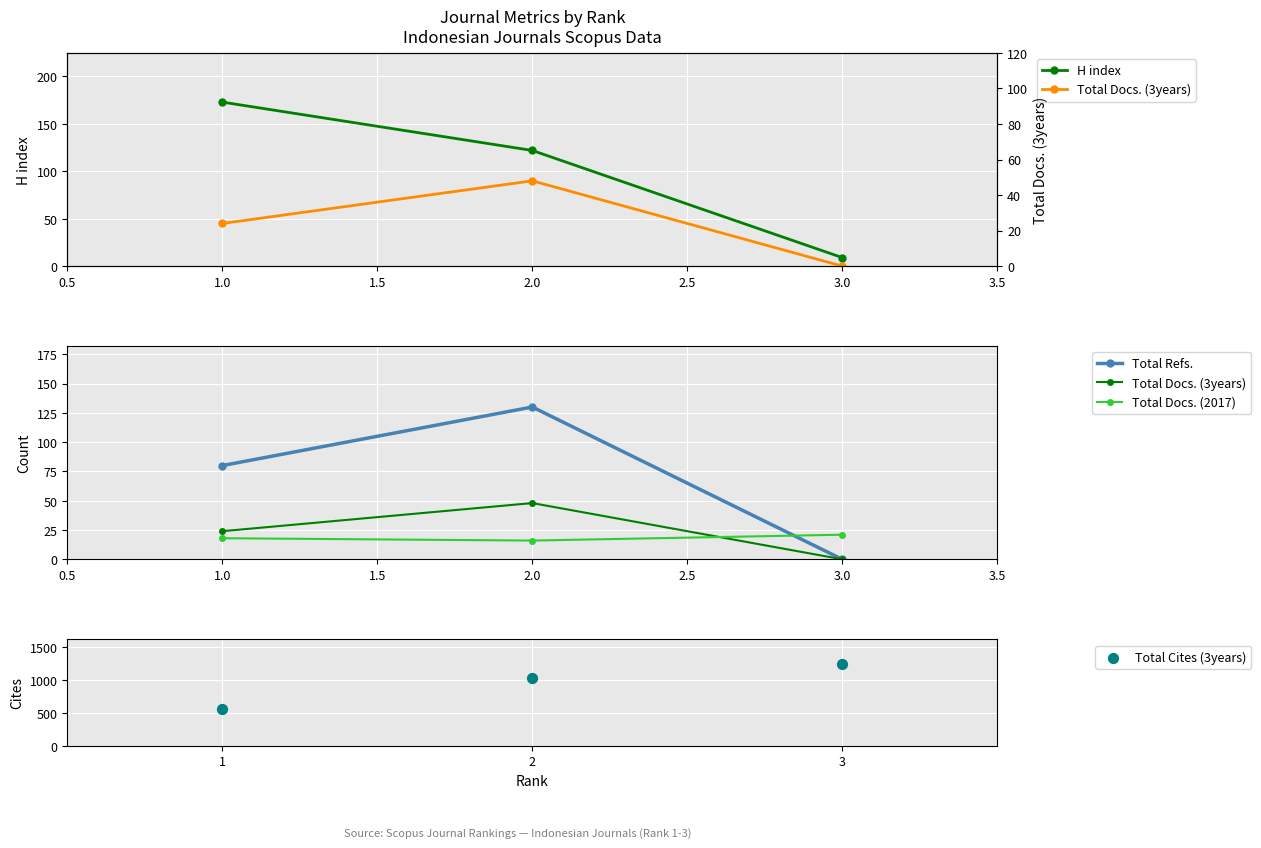

What is the value of the H index point at the 3rd from the left?

9